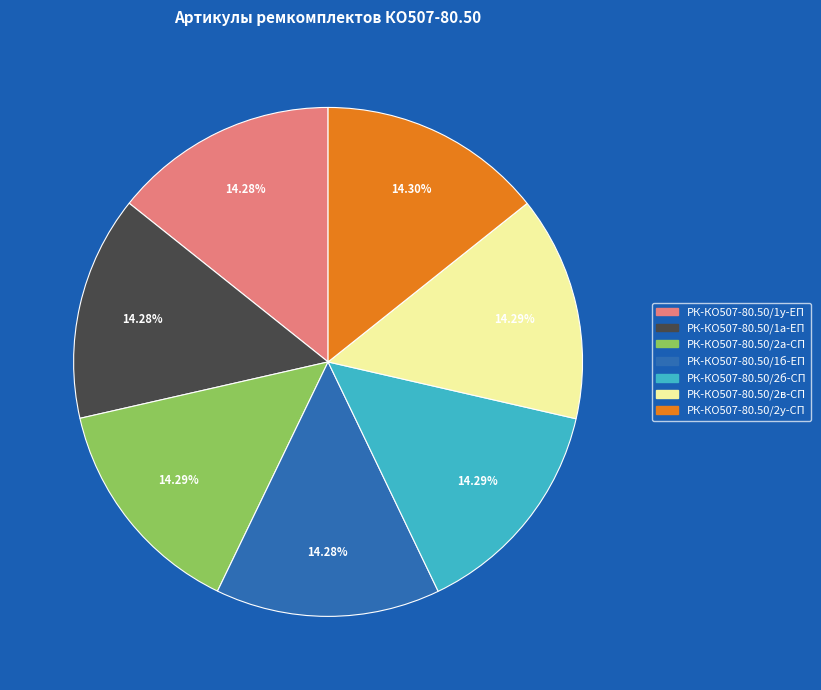

Is the sum of РК-КО507-80.50/2а-СП and РК-КО507-80.50/2б-СП greater than half?

No